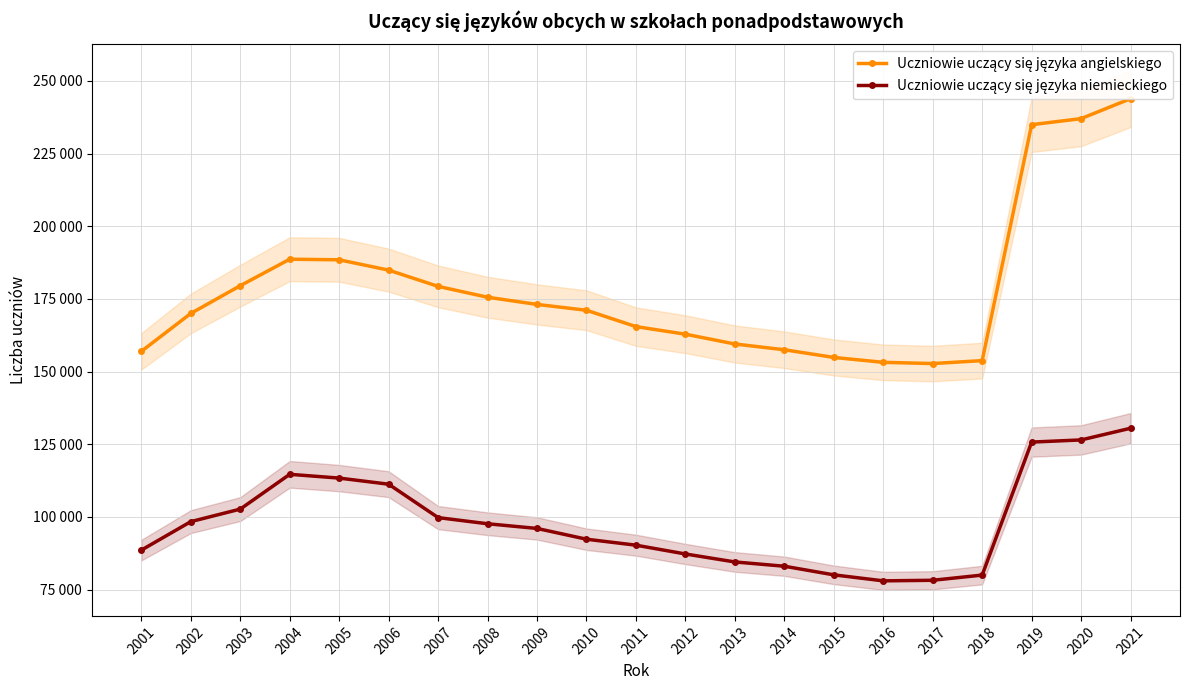

True or false: Uczniowie uczący się języka angielskiego has a value of 156992 at 2001.

True